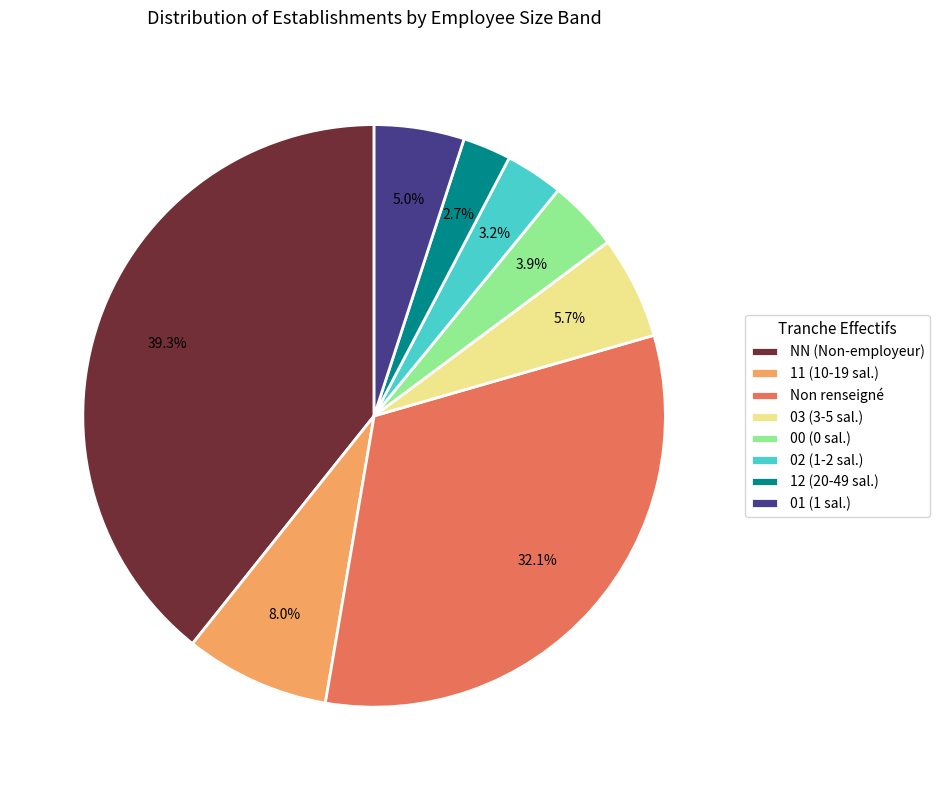

Does 02 (1-2 sal.) account for over 50% of the chart?

No